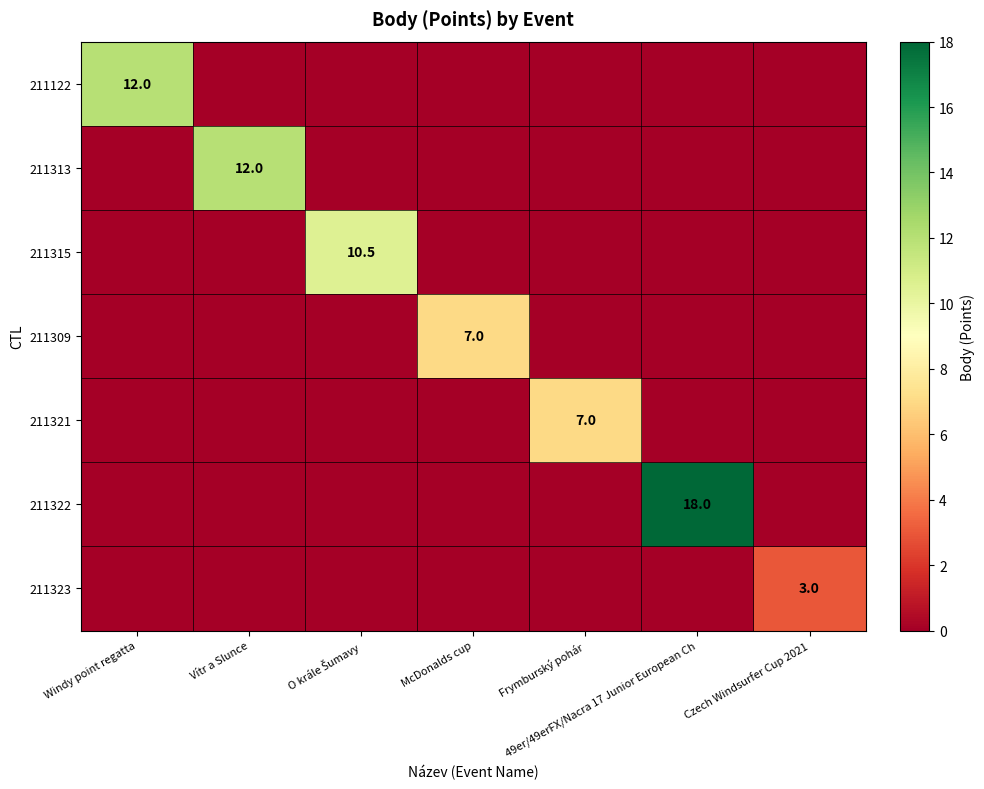

What is the sum of all 211322 values?

18.0